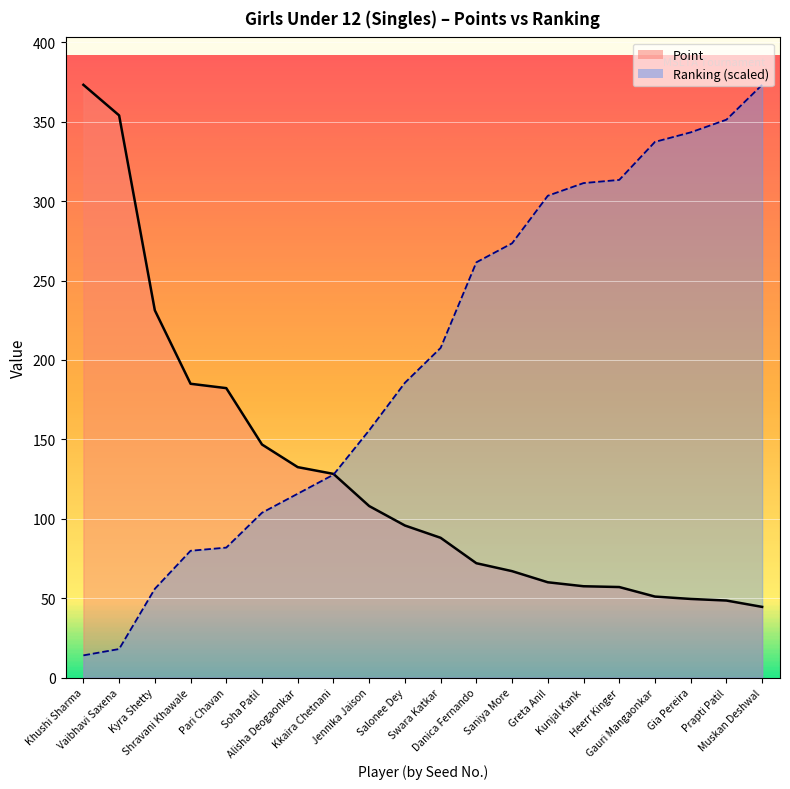

Is the value of Point at Shravani Khawale greater than the value of Ranking at Saniya More?

No